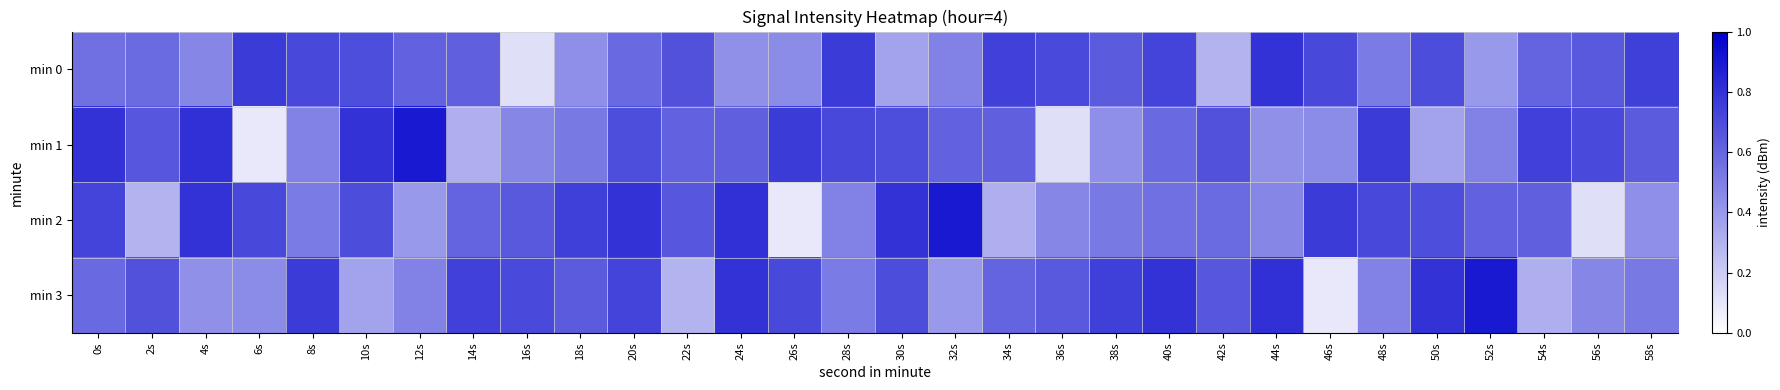

Reading left to right, list all the values displayed in this chart.

min 0: 0s=0.6	2s=0.6	4s=0.5	6s=0.8	8s=0.7	10s=0.7	12s=0.6	14s=0.6	16s=0.1	18s=0.4	20s=0.6	22s=0.7	24s=0.4	26s=0.5	28s=0.8	30s=0.4	32s=0.5	34s=0.7	36s=0.7	38s=0.6	40s=0.7	42s=0.3	44s=0.8	46s=0.7	48s=0.5	50s=0.7	52s=0.4	54s=0.6	56s=0.6	58s=0.8
min 1: 0s=0.8	2s=0.7	4s=0.8	6s=0.1	8s=0.5	10s=0.8	12s=0.9	14s=0.3	16s=0.5	18s=0.5	20s=0.7	22s=0.6	24s=0.6	26s=0.8	28s=0.7	30s=0.7	32s=0.6	34s=0.6	36s=0.1	38s=0.4	40s=0.6	42s=0.7	44s=0.4	46s=0.5	48s=0.8	50s=0.4	52s=0.5	54s=0.7	56s=0.7	58s=0.6
min 2: 0s=0.7	2s=0.3	4s=0.8	6s=0.7	8s=0.5	10s=0.7	12s=0.4	14s=0.6	16s=0.6	18s=0.8	20s=0.8	22s=0.7	24s=0.8	26s=0.1	28s=0.5	30s=0.8	32s=0.9	34s=0.3	36s=0.5	38s=0.5	40s=0.6	42s=0.6	44s=0.5	46s=0.8	48s=0.7	50s=0.7	52s=0.6	54s=0.6	56s=0.1	58s=0.4
min 3: 0s=0.6	2s=0.7	4s=0.4	6s=0.5	8s=0.8	10s=0.4	12s=0.5	14s=0.7	16s=0.7	18s=0.6	20s=0.7	22s=0.3	24s=0.8	26s=0.7	28s=0.5	30s=0.7	32s=0.4	34s=0.6	36s=0.6	38s=0.8	40s=0.8	42s=0.7	44s=0.8	46s=0.1	48s=0.5	50s=0.8	52s=0.9	54s=0.3	56s=0.5	58s=0.5